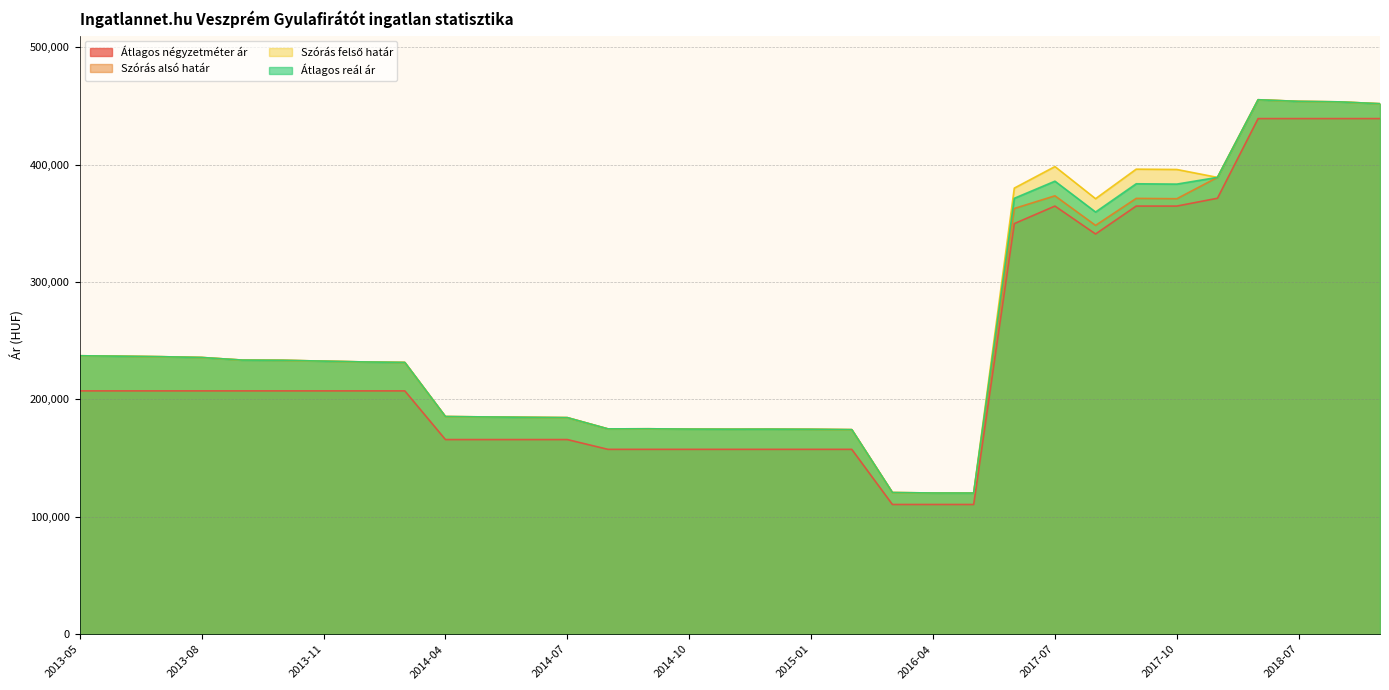

How many values in the Átlagos reál ár series exceed 232660?

16